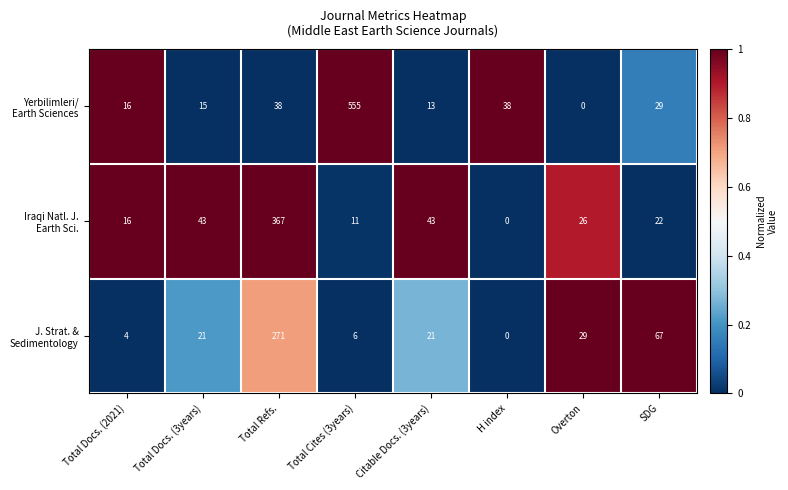

What is the difference between the highest and lowest values at SDG?

45